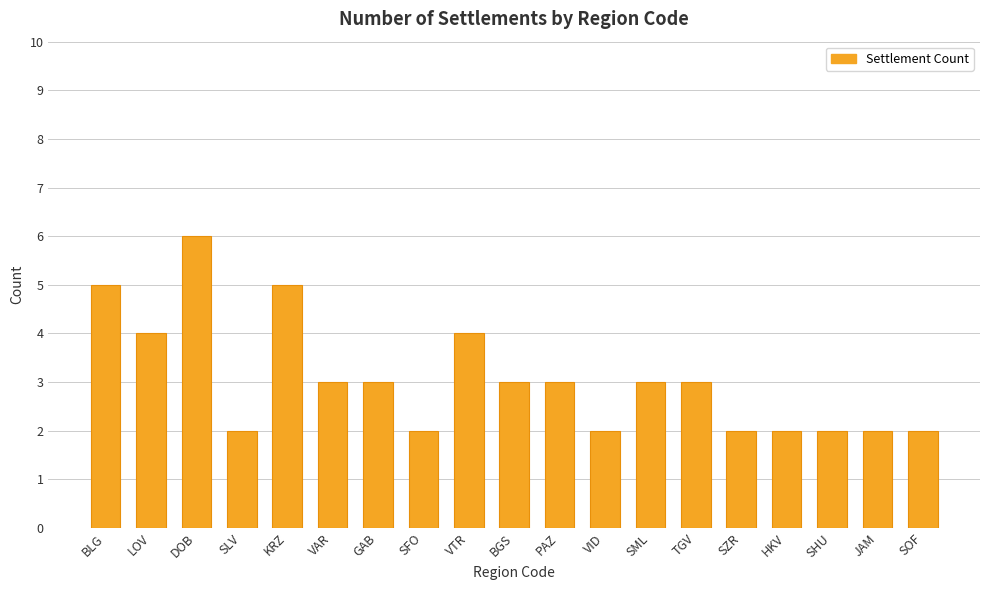

Which label corresponds to the largest value in the chart?

DOB